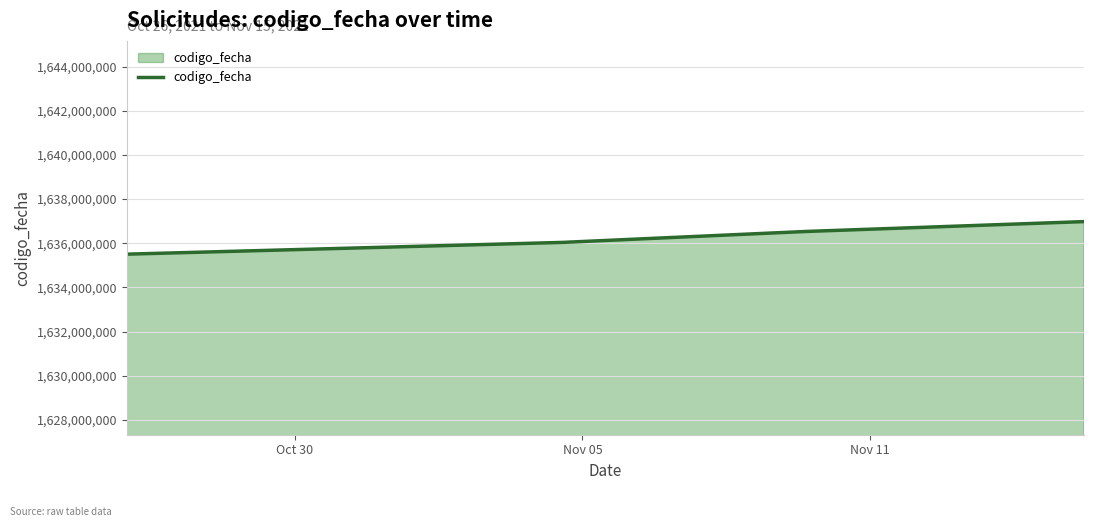

What is the difference between the second highest and minimum values?

1028228